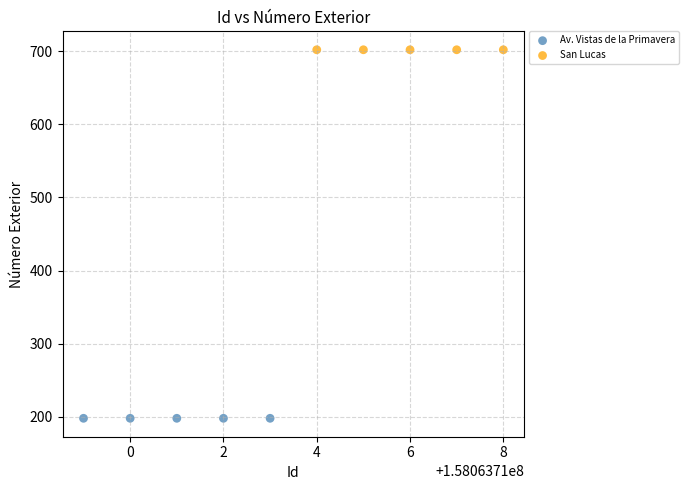

Which series contains the highest Y value?

San Lucas